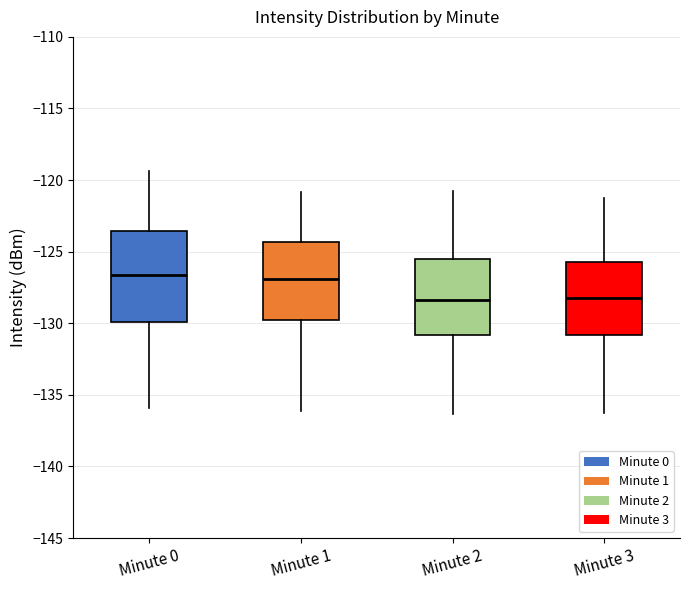

Comparing the boxes themselves (not the whiskers), which one is the tallest?

Minute 0